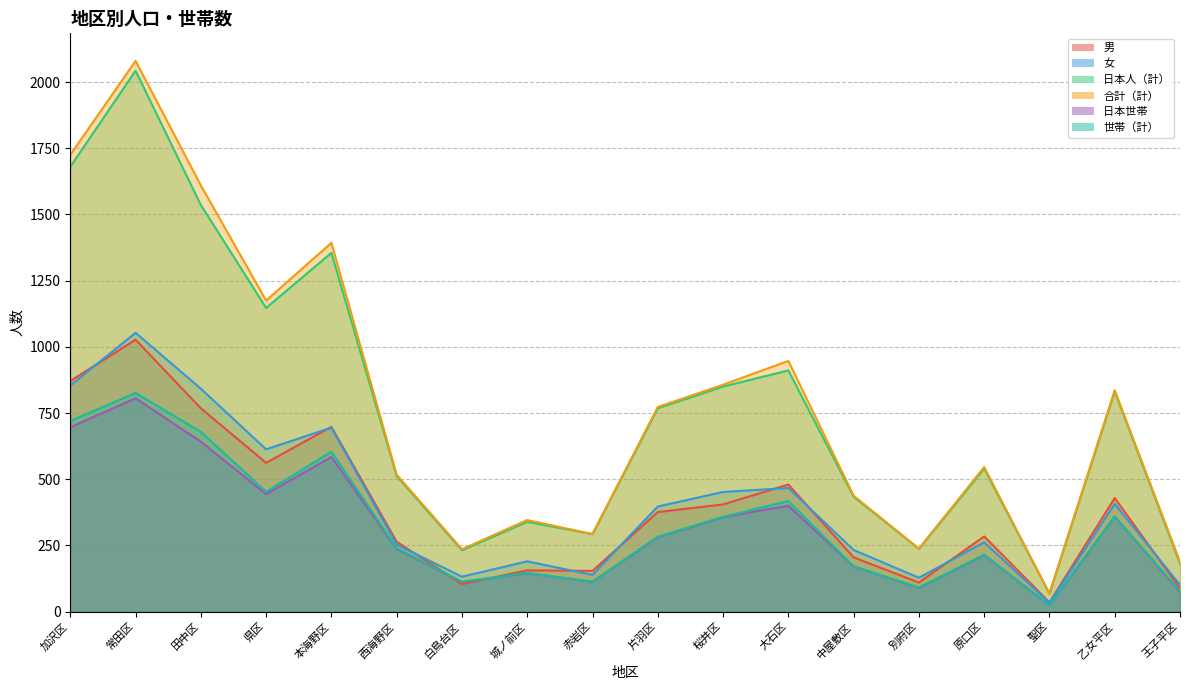

What is the label of the 17th point from the right?

常田区